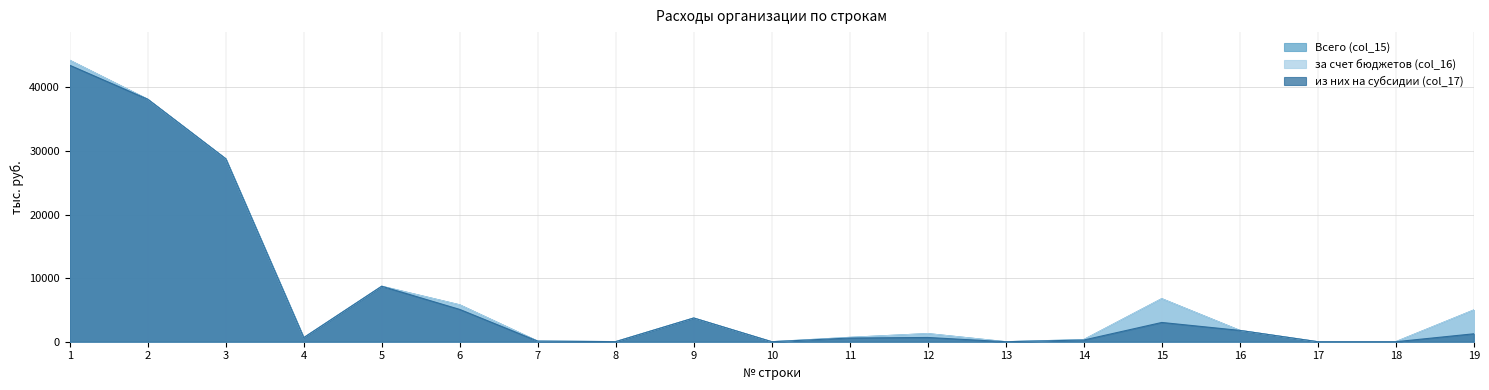

Which series has the largest range (max minus min)?

Всего (col_15)